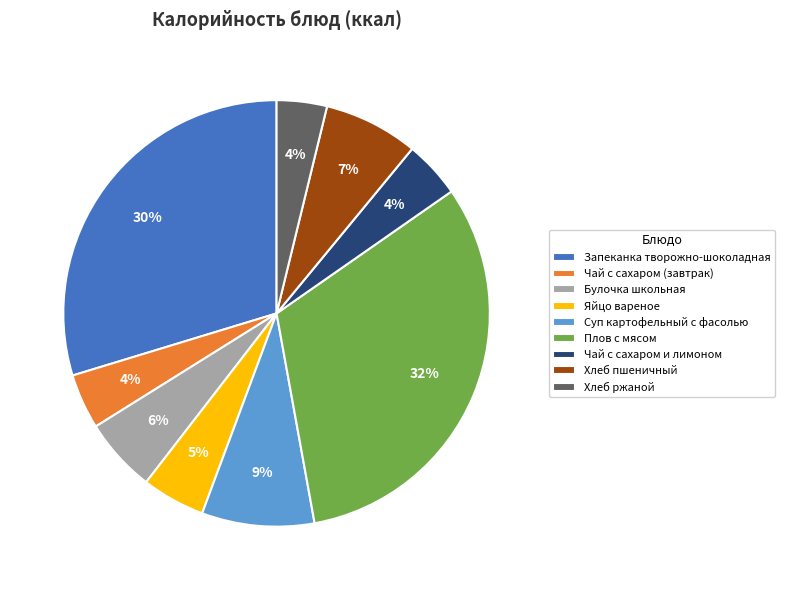

To the nearest percent, what portion does Хлеб пшеничный represent?

7%